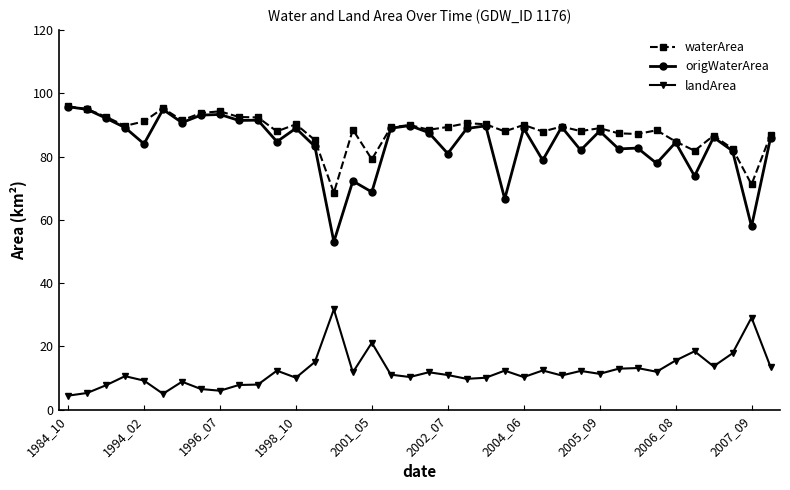

True or false: landArea and waterArea intersect in this chart.

False